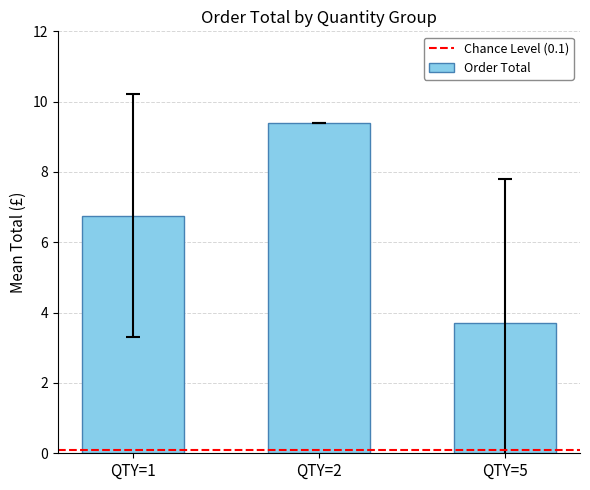

The value at QTY=5 is 3.7. True or false?

True